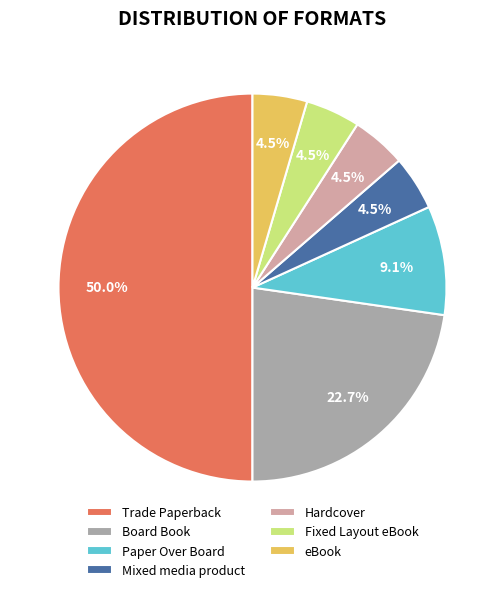

Between Mixed media product and Board Book, which is larger?

Board Book